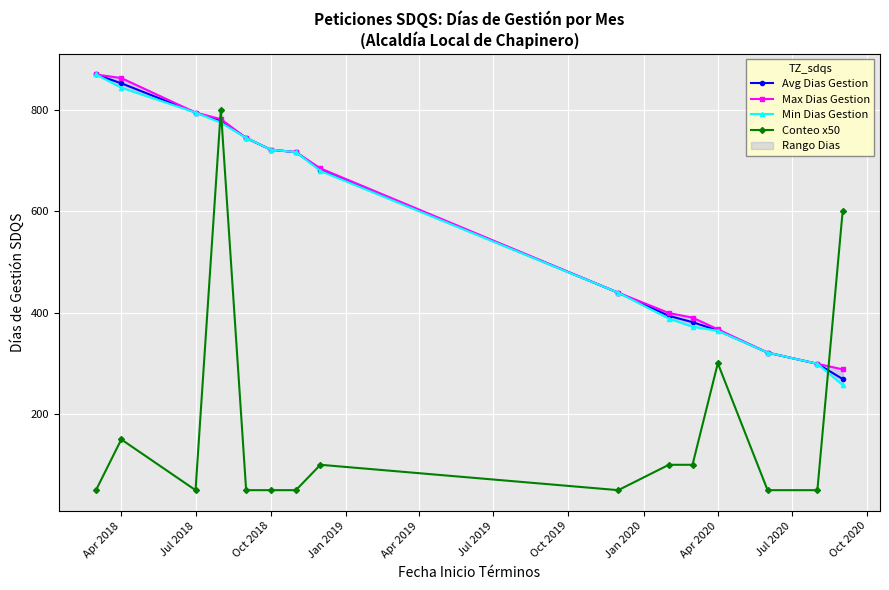

The Conteo x50 series shows 58.1 at Apr 2018. True or false?

False